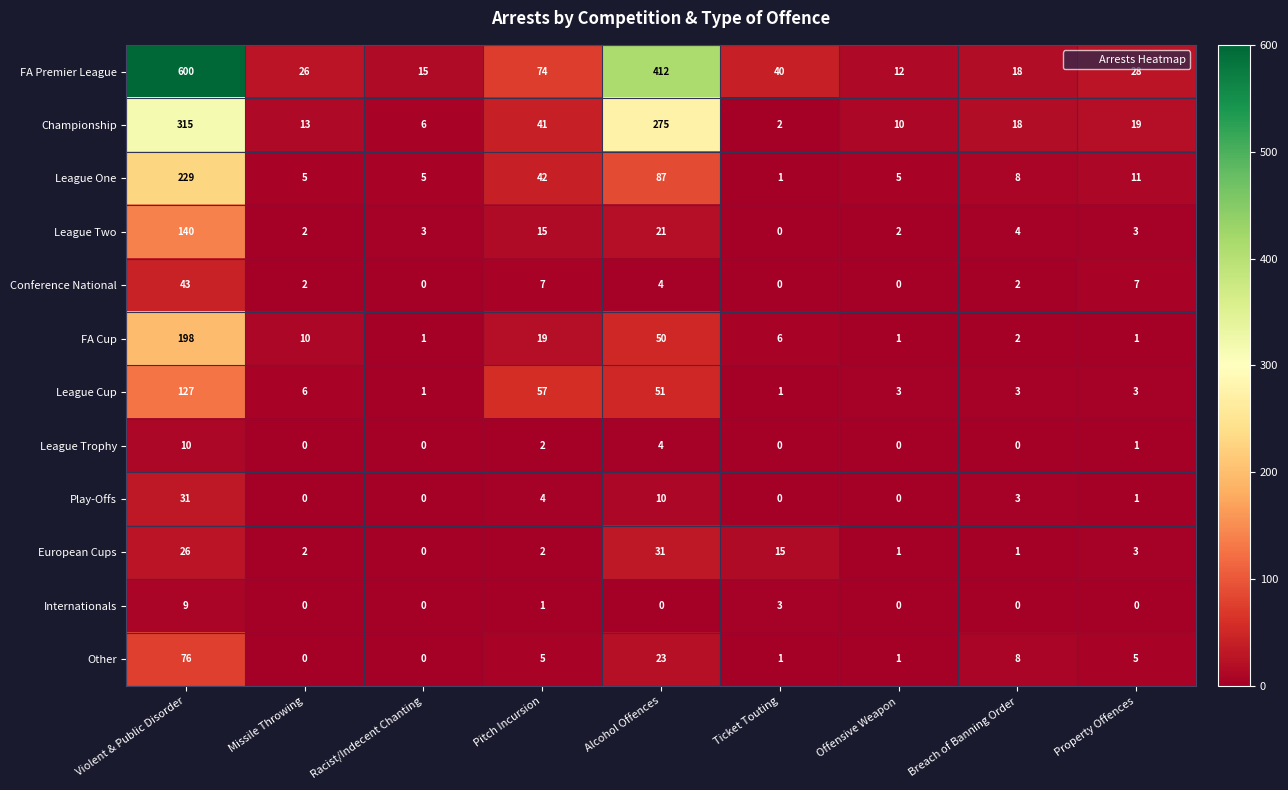

Where does the League Two series first go above 3?

Violent & Public Disorder